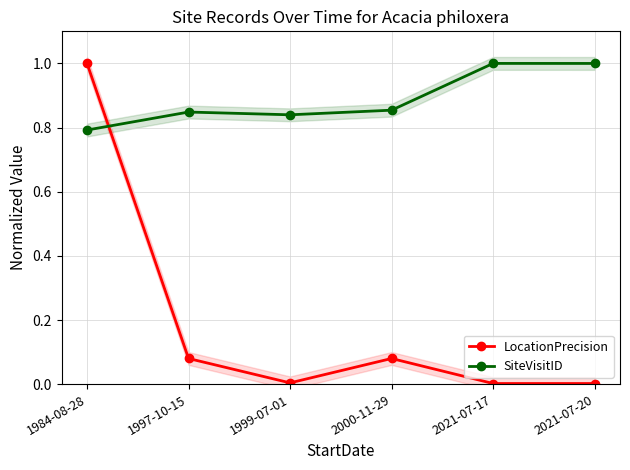

True or false: LocationPrecision has more than 2 points higher than both neighbors.

False